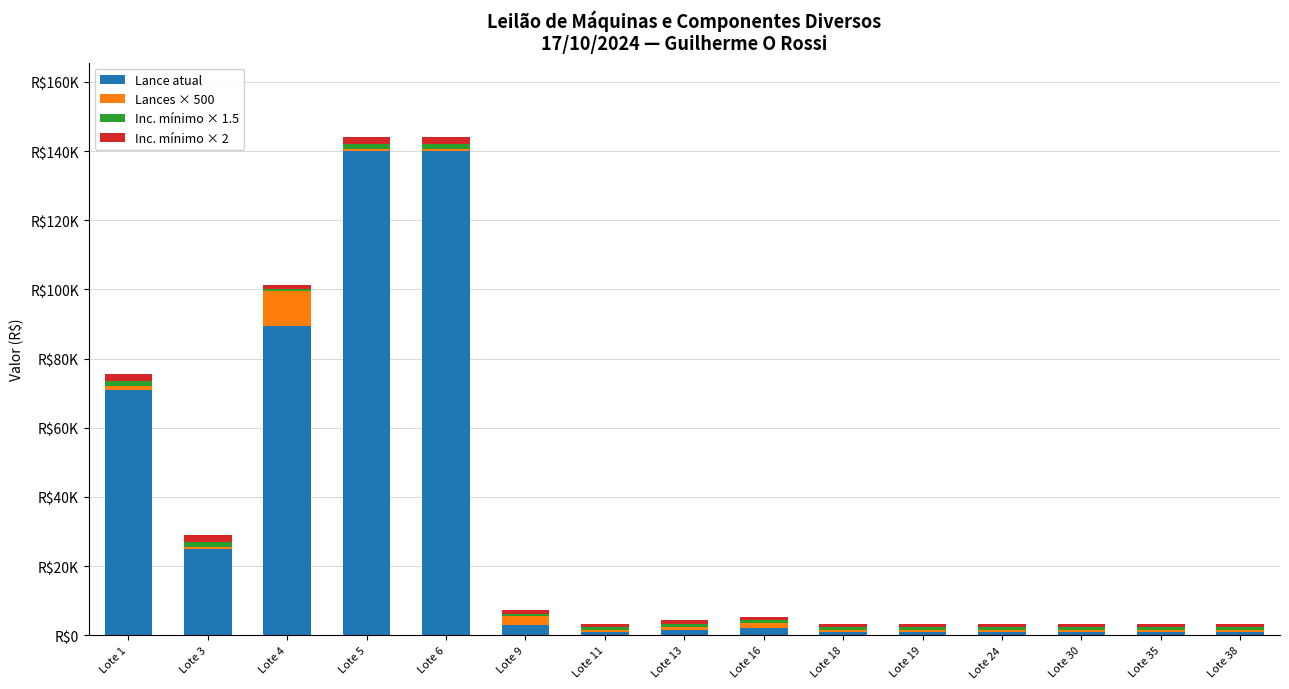

Count the Inc. mínimo × 1.5 values in the range 750 to 1500.

15